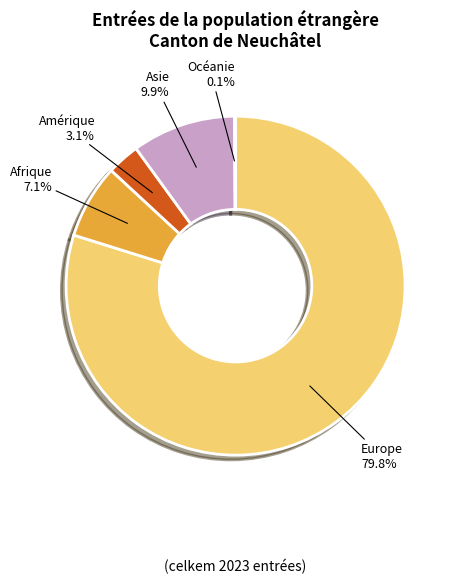

To the nearest percent, what is the average slice percentage?

20%